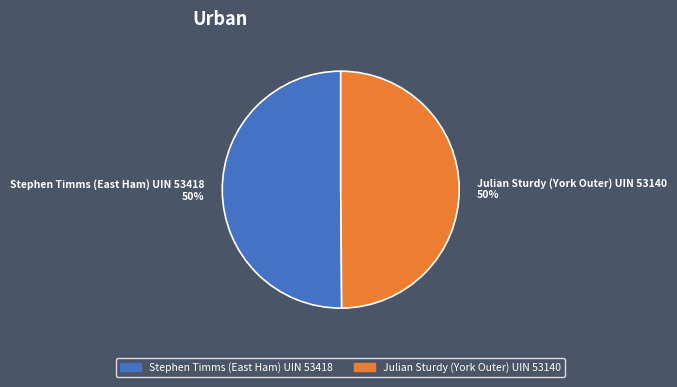

What is the ratio of the value at Julian Sturdy (York Outer) UIN 53140 to the value at Stephen Timms (East Ham) UIN 53418?

1.0